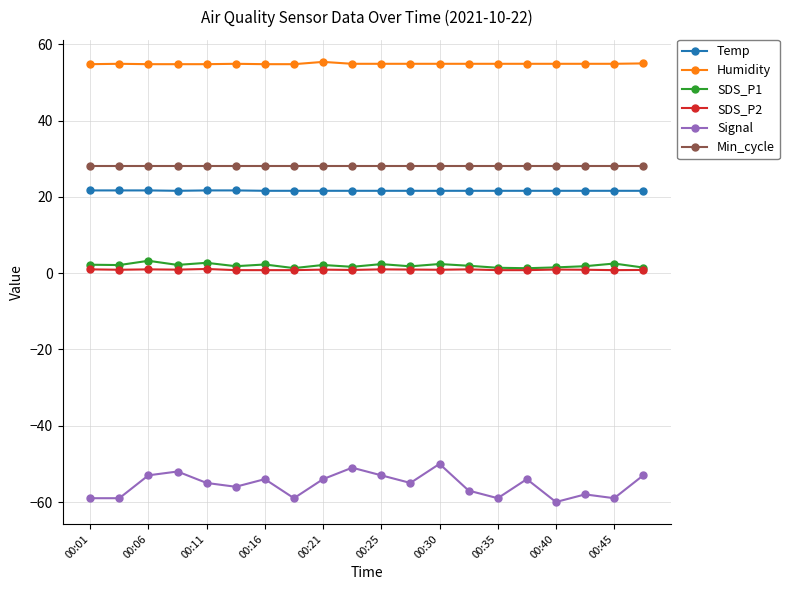

Which series has the largest range (max minus min)?

Signal